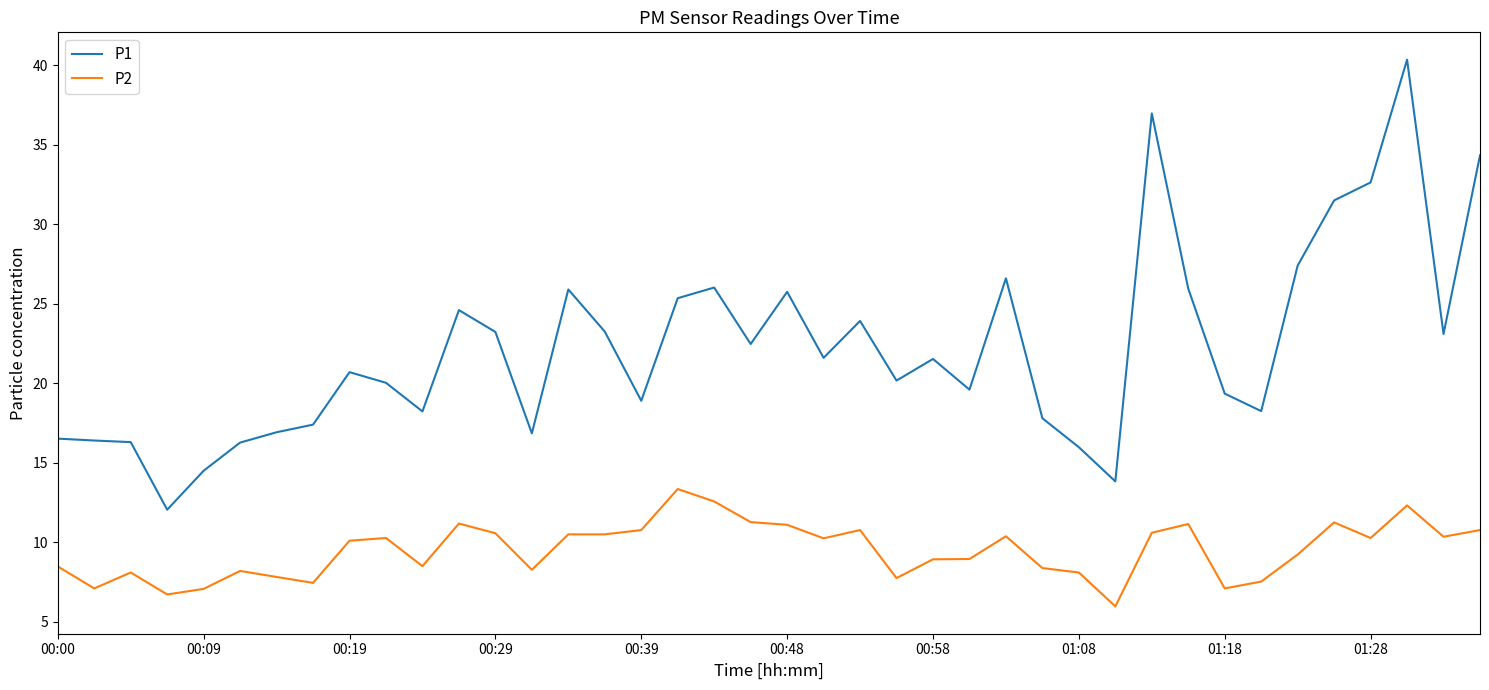

What is the greatest value displayed?

40.4